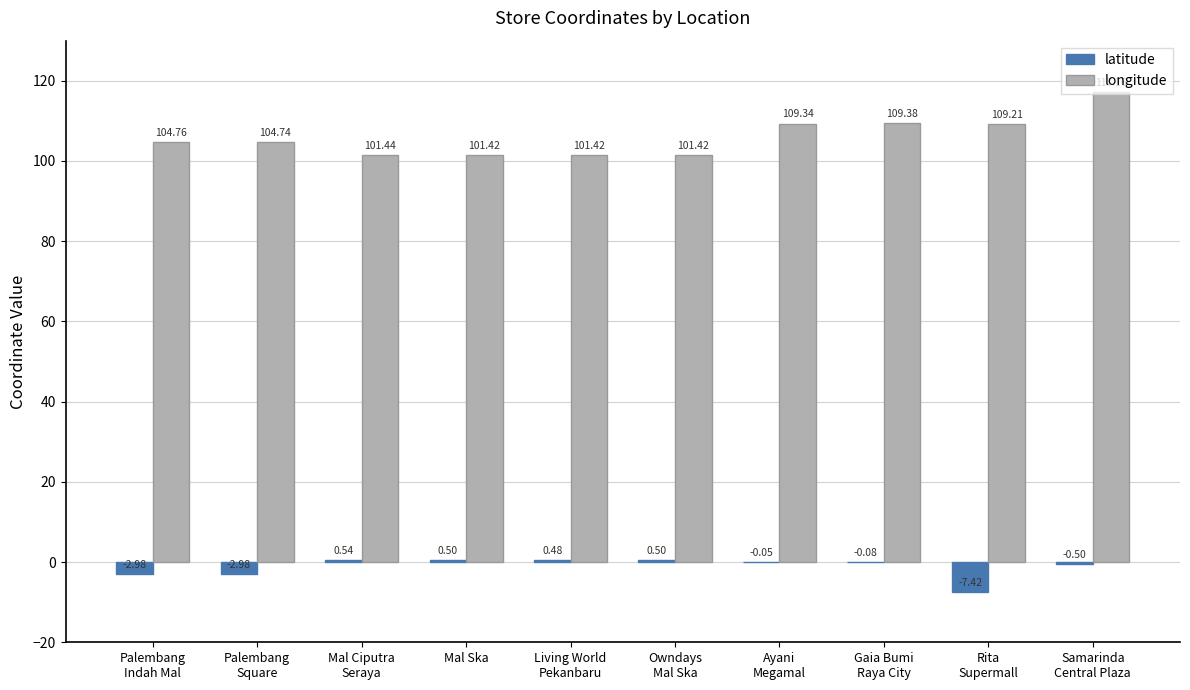

Where does the latitude series first go above 0?

Mal Ciputra
Seraya